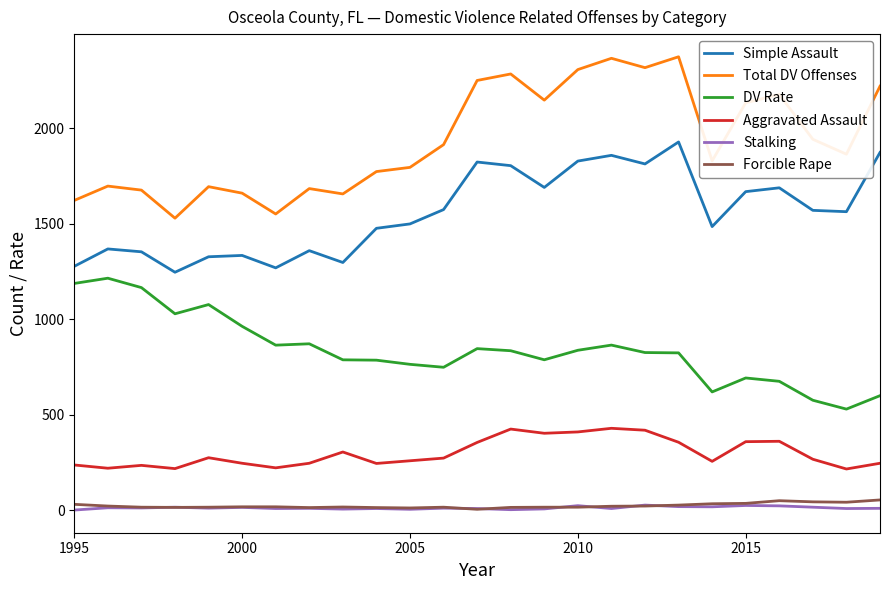

True or false: Total DV Offenses and Simple Assault intersect in this chart.

False